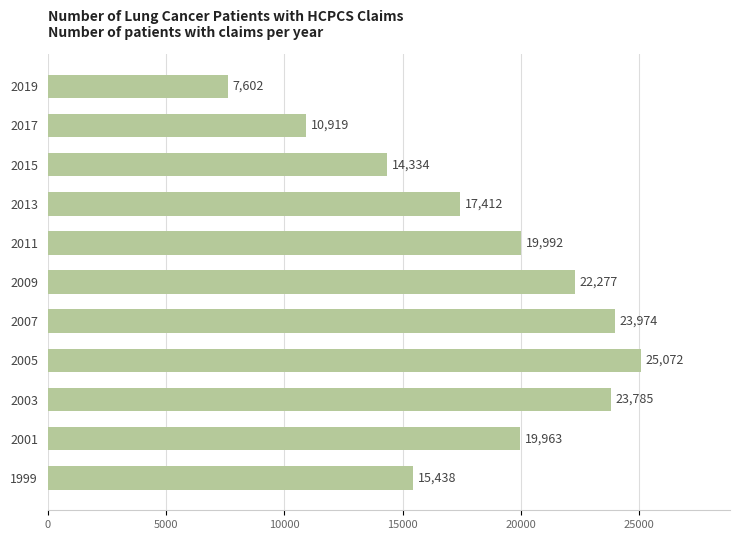

Which category has the lowest value across all series?

2019